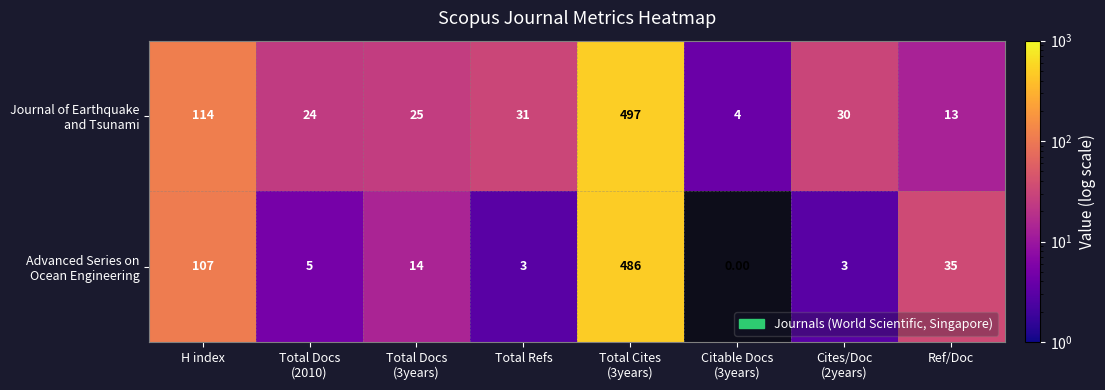

What is the total value across all series at H index?

221